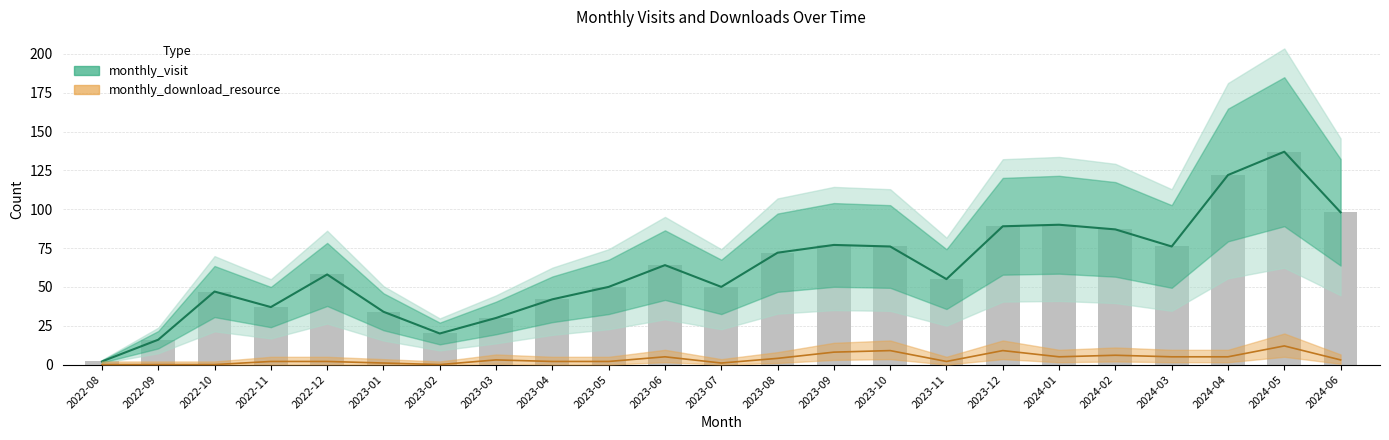

How many values in the monthly_visit series are below 58?

11